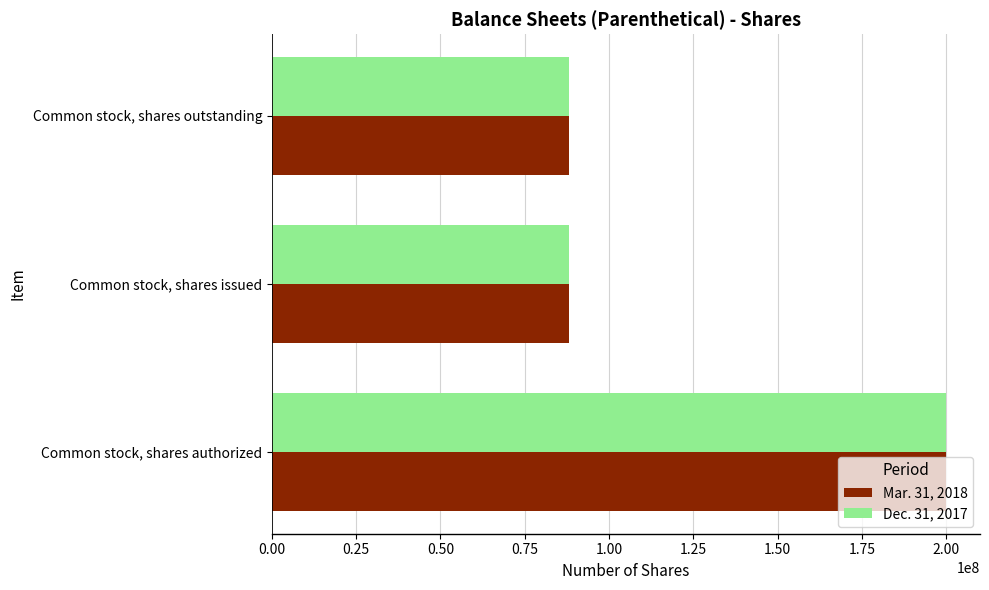

What is the difference between the maximum and minimum values in the Dec. 31, 2017 series?

111804995